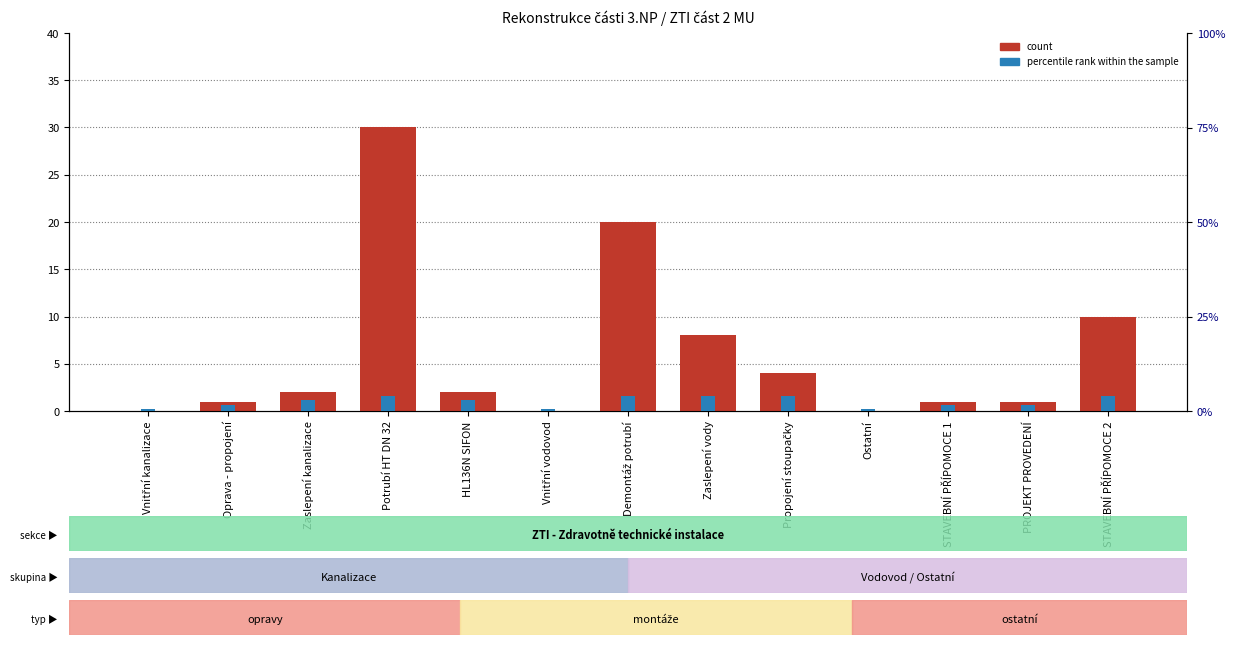

Reading left to right, extract all data points from this chart.

count: 0.0	1.0	2.0	30.0	2.0	0.0	20.0	8.0	4.0	0.0	1.0	1.0	10.0
percentile rank within the sample: 0.5	1.7	2.9	4.0	2.9	0.5	4.0	4.0	4.0	0.5	1.7	1.7	4.0